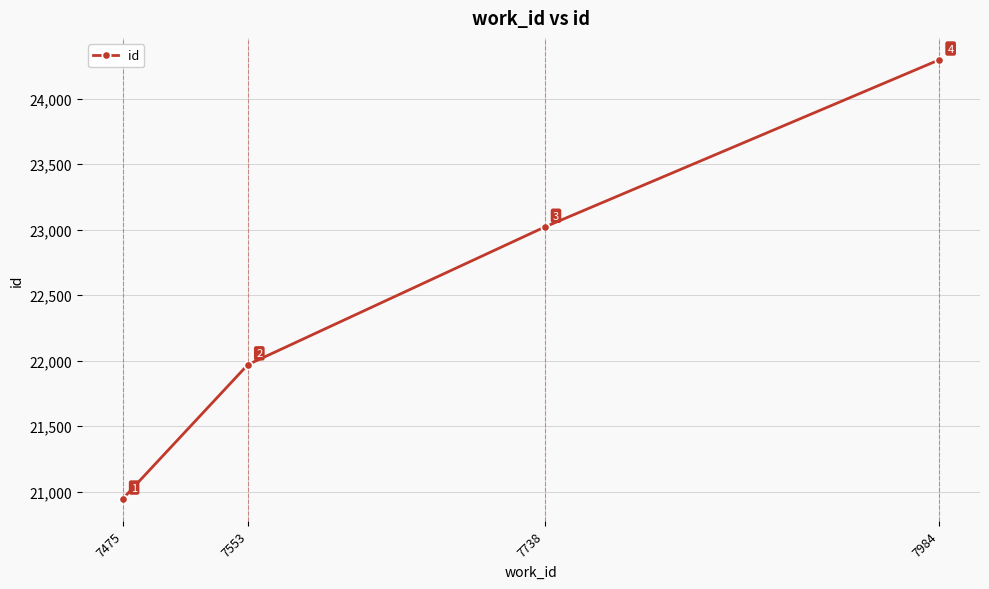

What is the average value?

22557